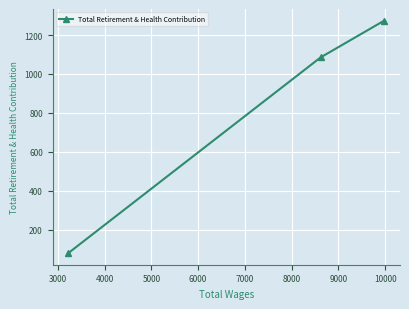

What is the difference between the second highest and minimum values?

1005